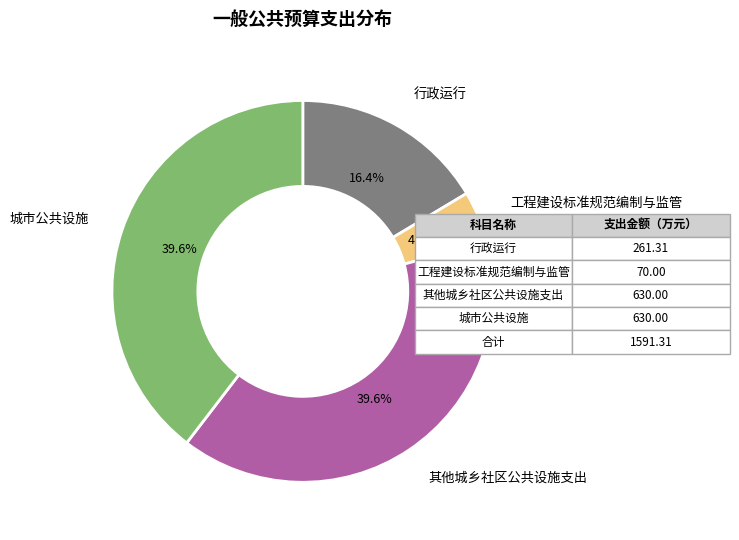

What percentage is NOT represented by 行政运行?

83.6%